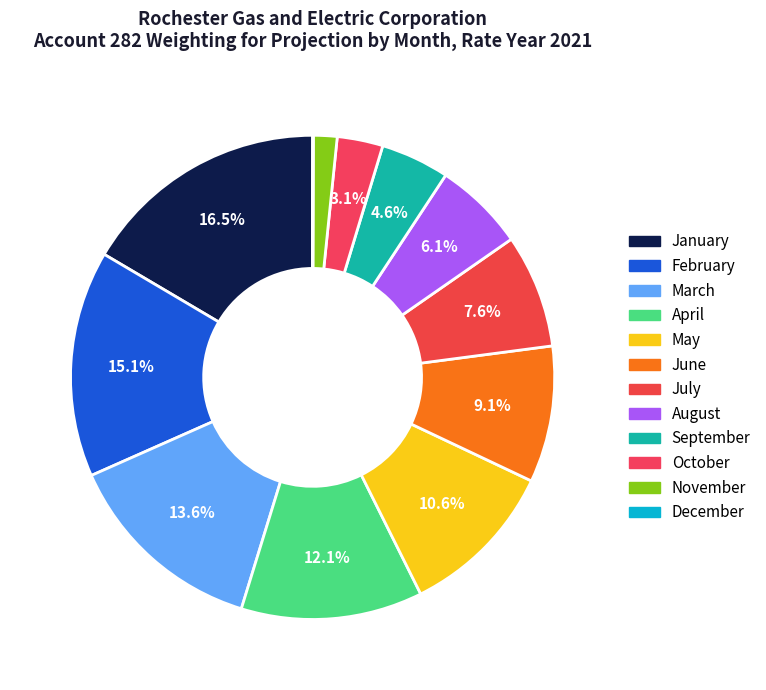

Does August account for over 50% of the chart?

No